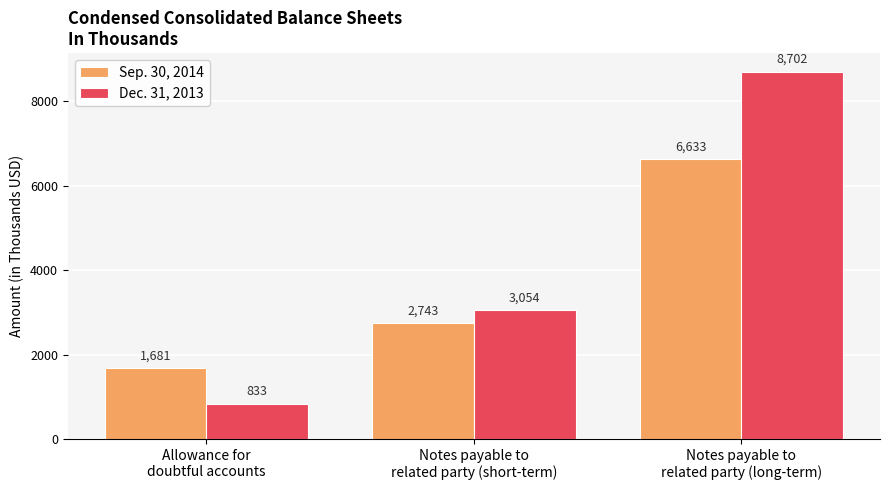

What is the minimum value shown in the chart?

833